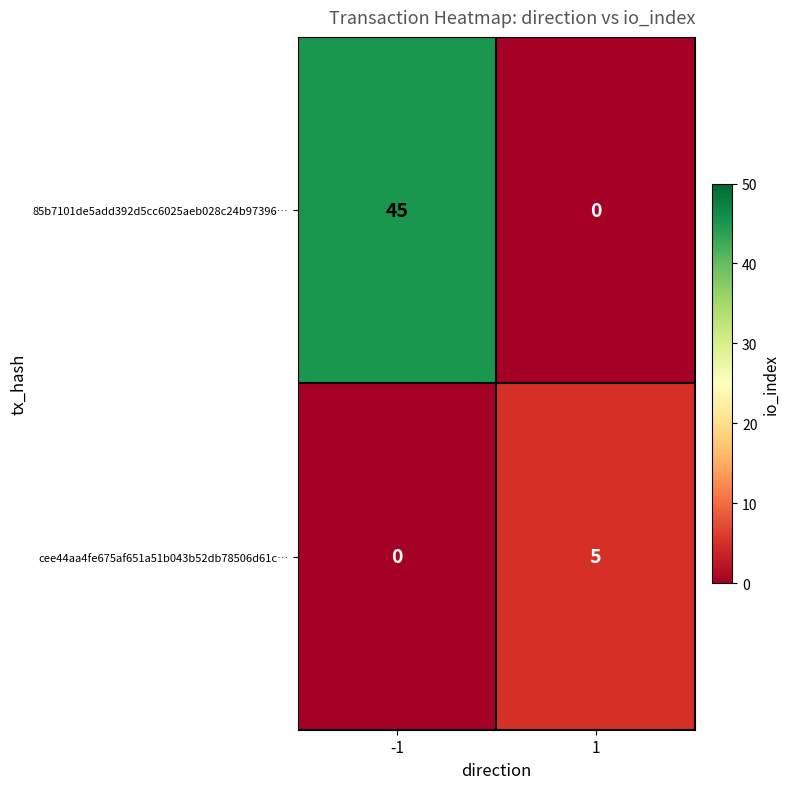

Reading left to right, what are all the values shown in this chart?

85b7101de5add392d5cc6025aeb028c24b97396…: 45	0
cee44aa4fe675af651a51b043b52db78506d61c…: 0	5